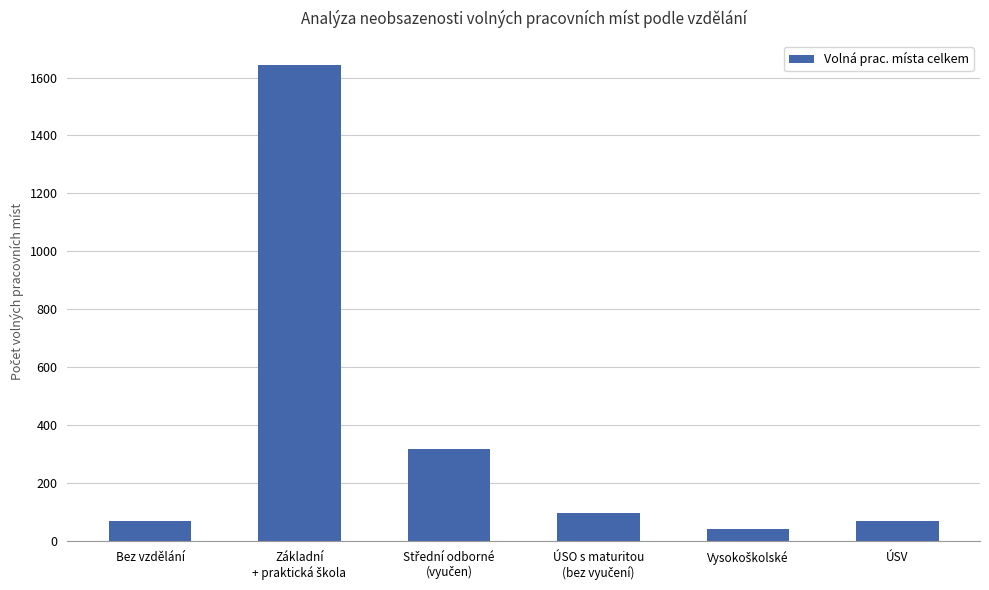

True or false: the data shows 70 at Bez vzdělání.

True